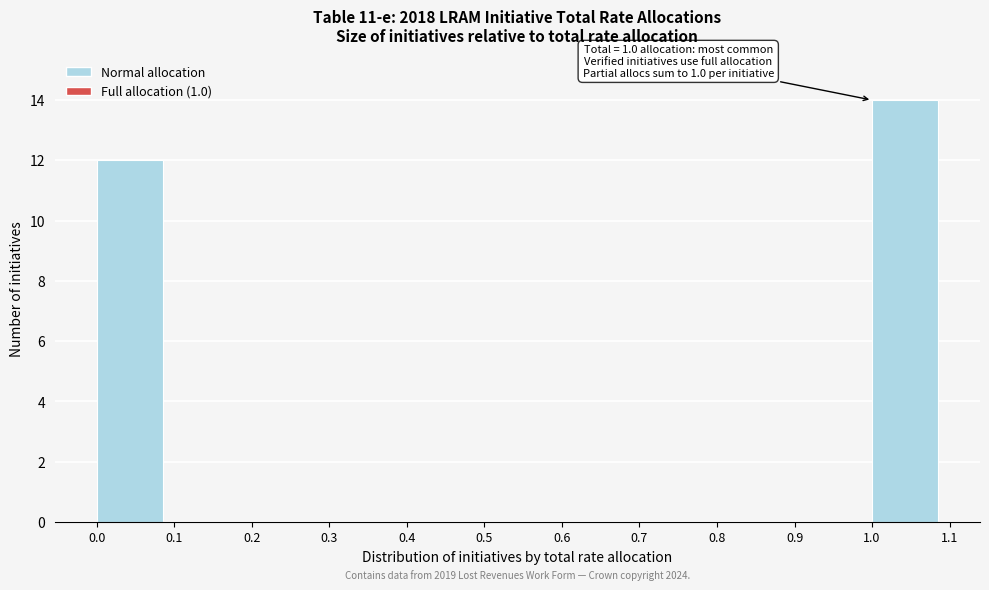

Which range on the x-axis has the tallest bar?

1.0 to 1.1